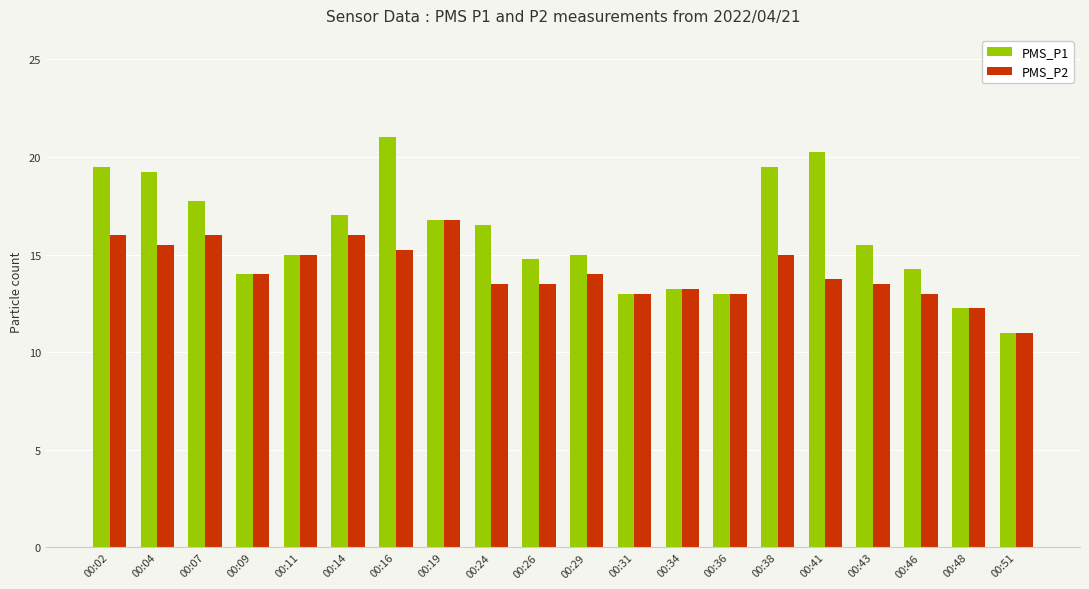

Is the value of PMS_P2 at 00:07 greater than the value of PMS_P1 at 00:02?

No